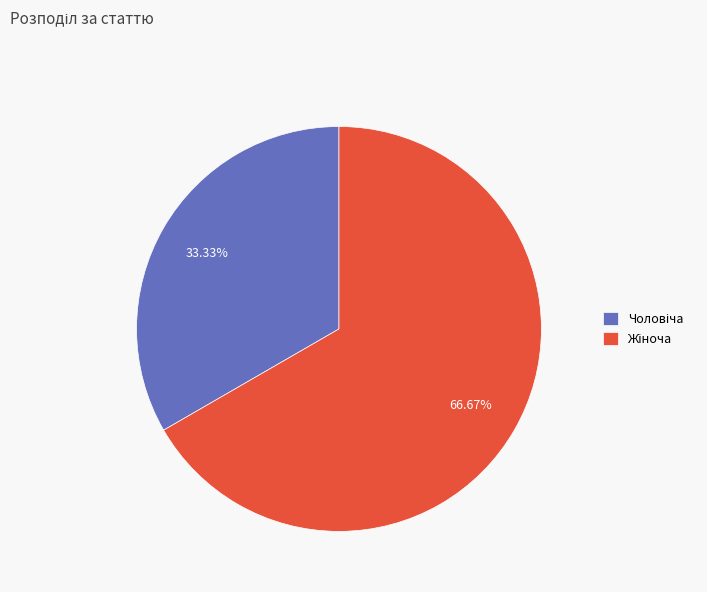

Is there a majority slice in this chart?

Yes